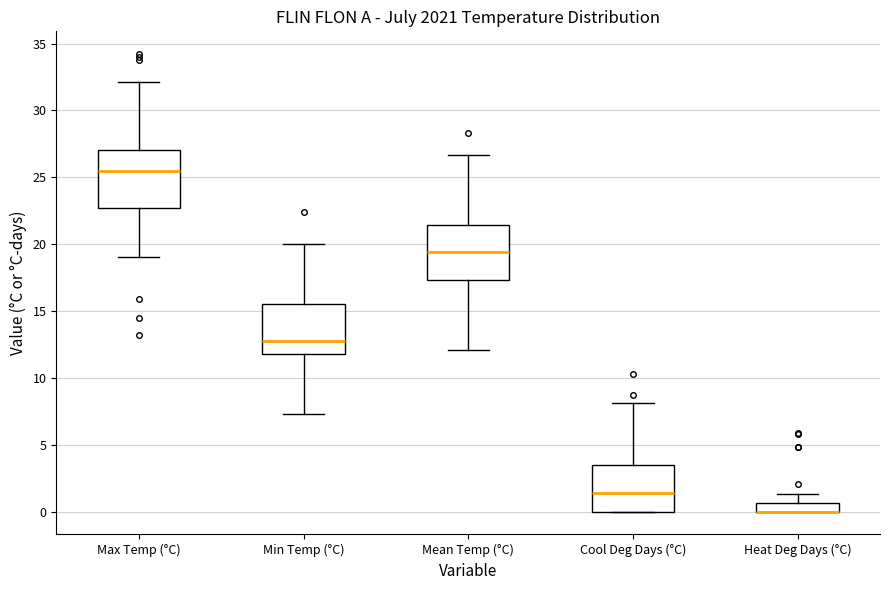

Where does the upper whisker of the box for Cool Deg Days (°C) end on the y-axis? The values are not printed on the chart, so give them approximately, as read against the axis.

8.0